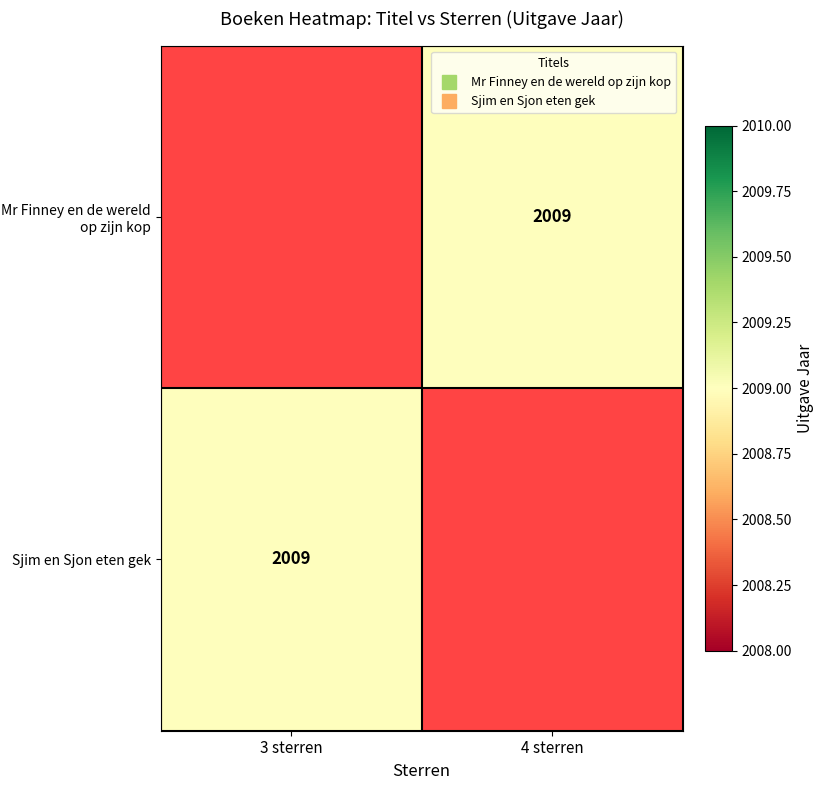

List the labels in order of Mr Finney en de wereld op zijn kop value, smallest first.

3 sterren, 4 sterren